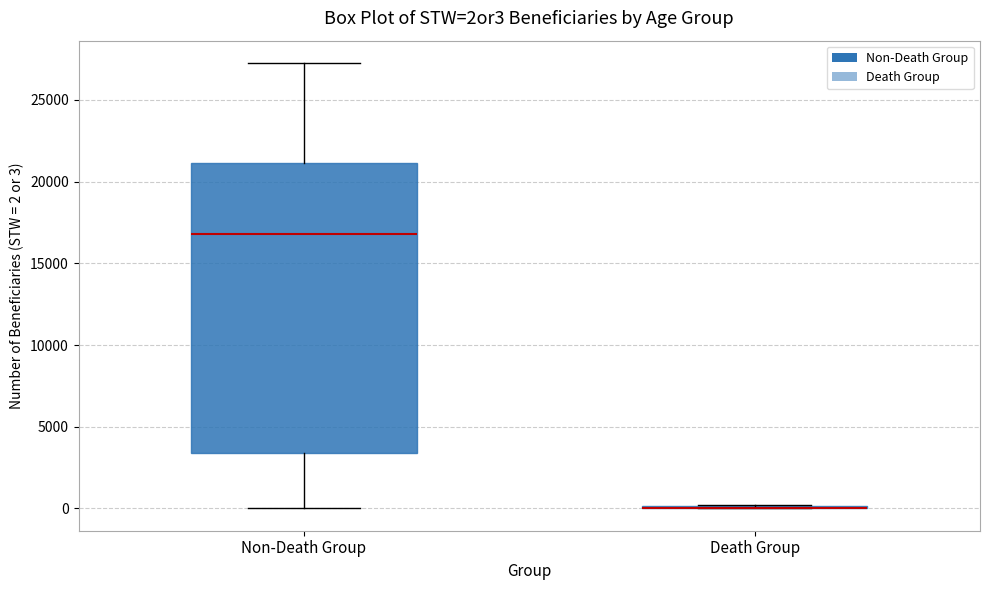

Which box is the tallest, from its lower edge to its upper edge?

Non-Death Group